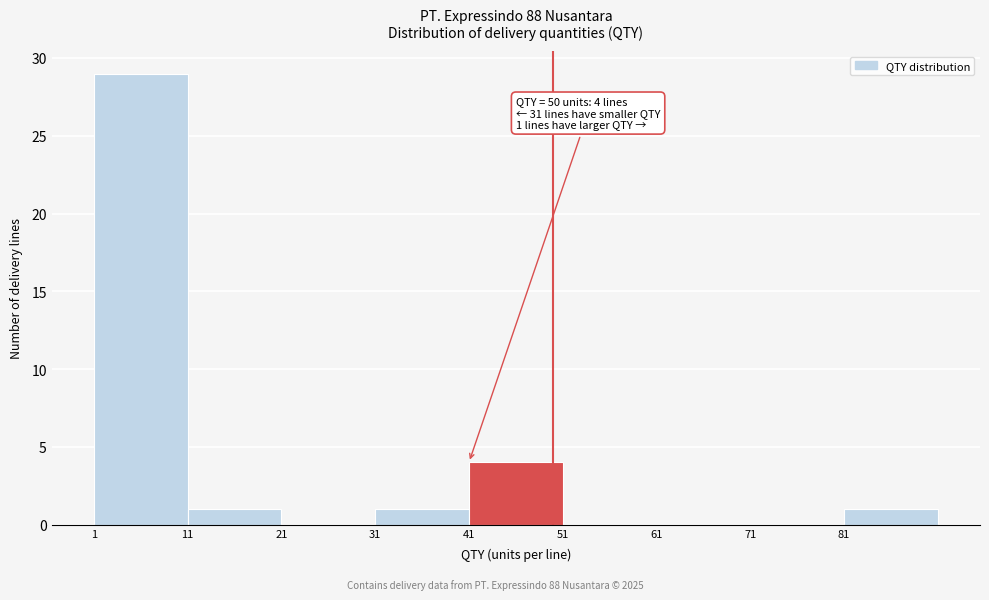

Which range on the x-axis has the tallest bar?

1 to 11